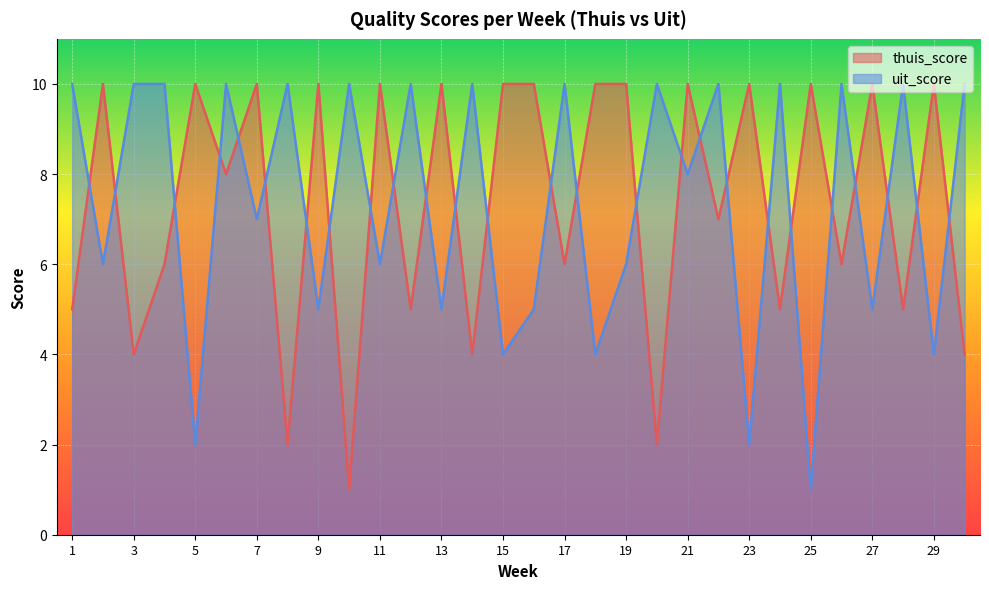

Which series has the widest spread of values?

thuis_score